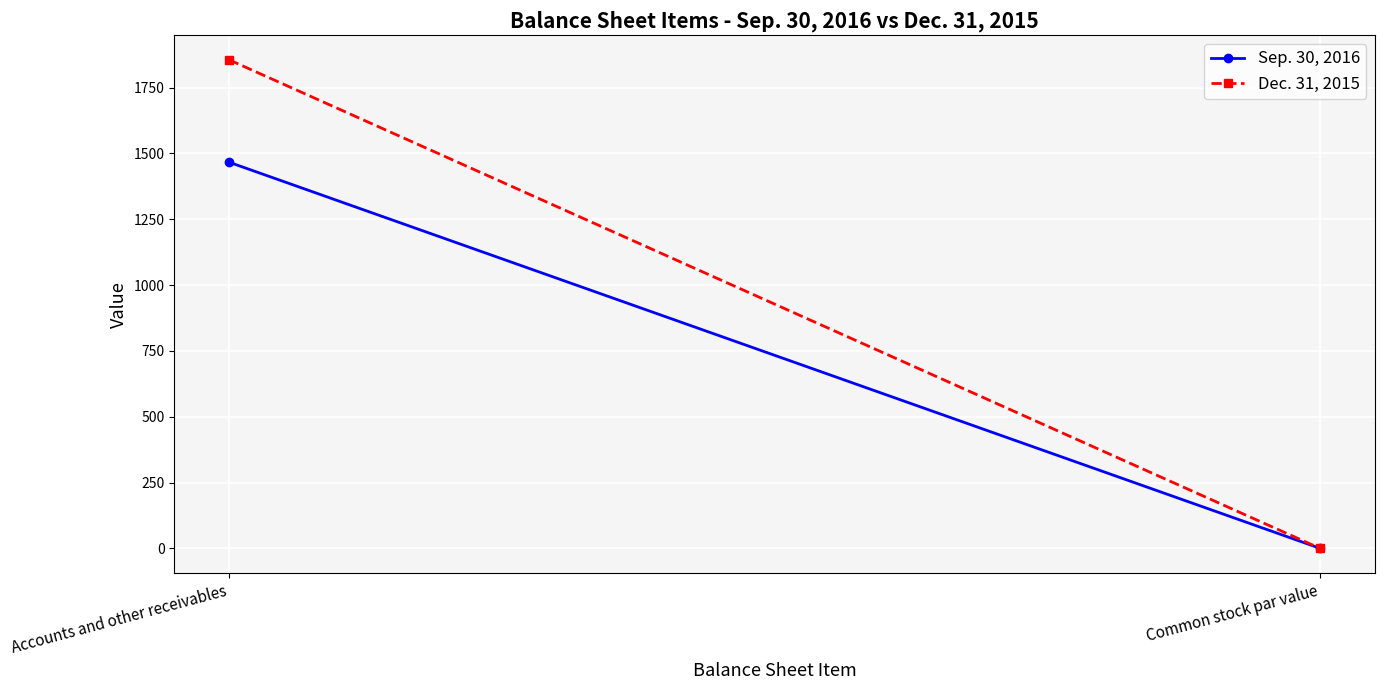

How many values in the Dec. 31, 2015 series are below 1856?

1